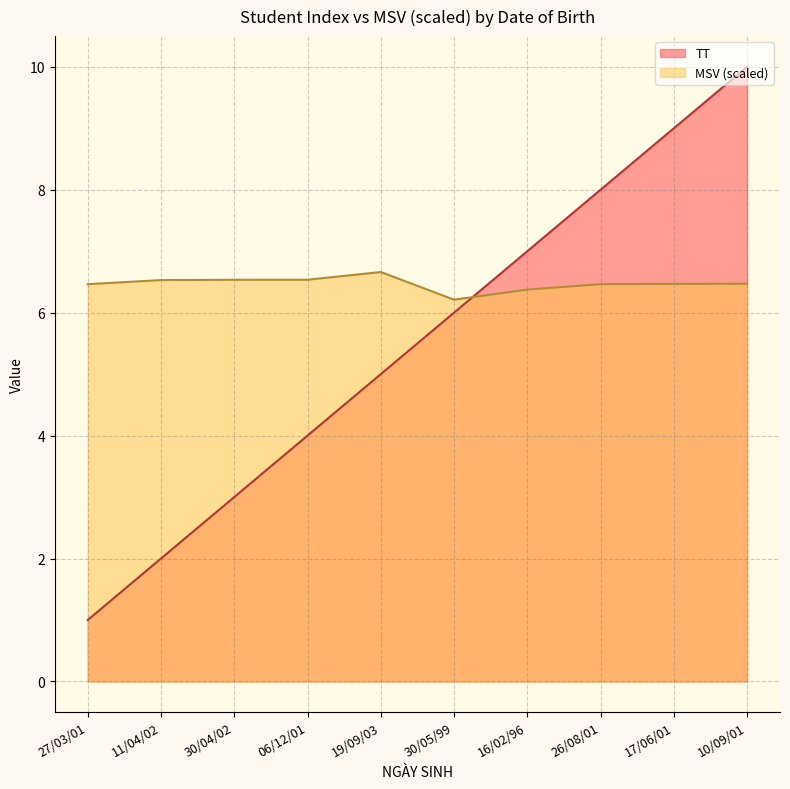

What is the sum of all MSV (scaled) values?

64.7